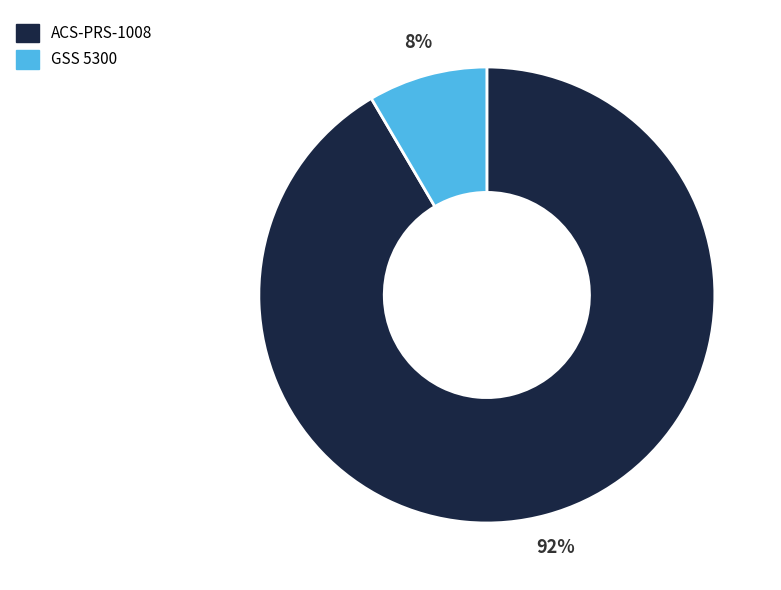

What percentage is the ACS-PRS-1008 slice, to the nearest percent?

92%